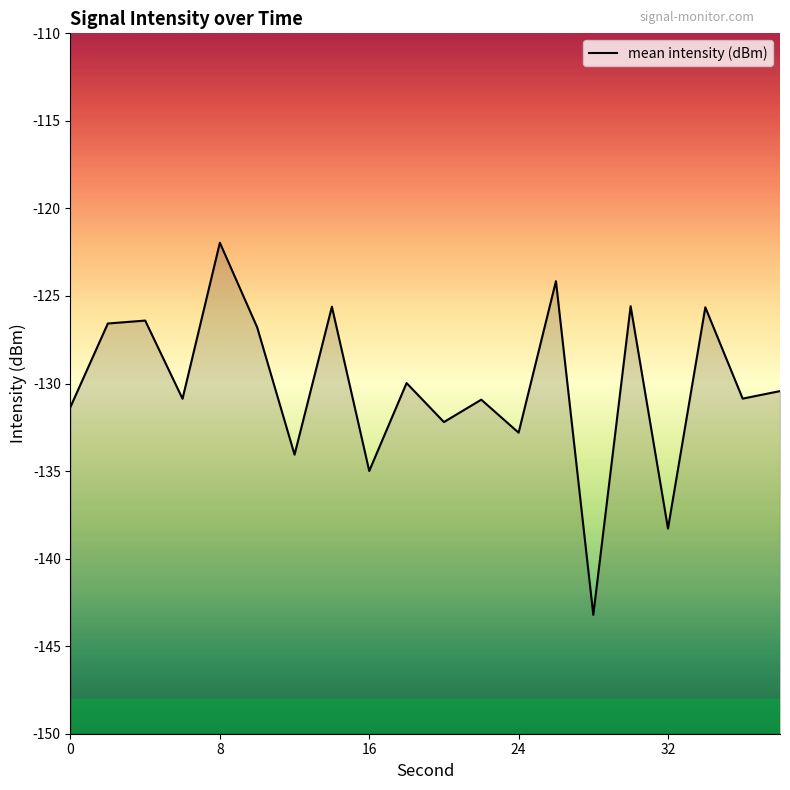

Which category has the highest value across all series?

8